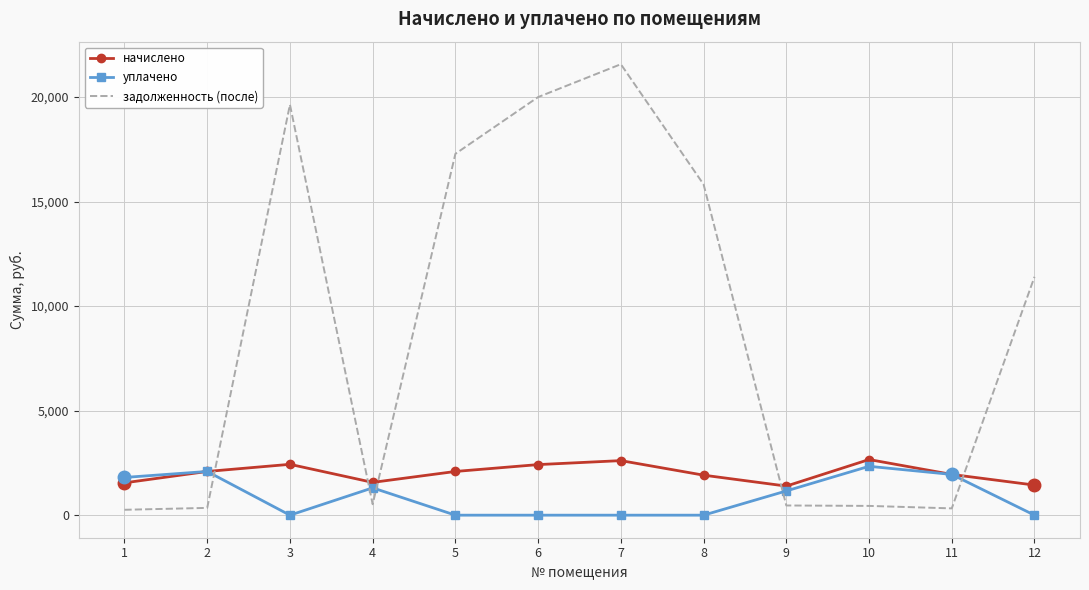

At which label is задолженность (после) closest to 10913?

12